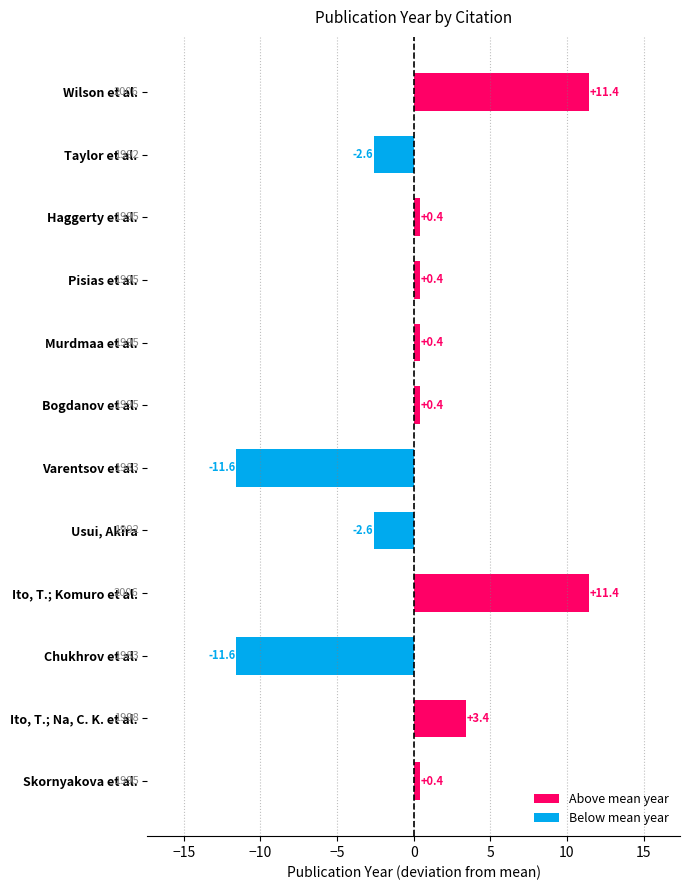

What is the difference between the maximum and minimum values?

23.0